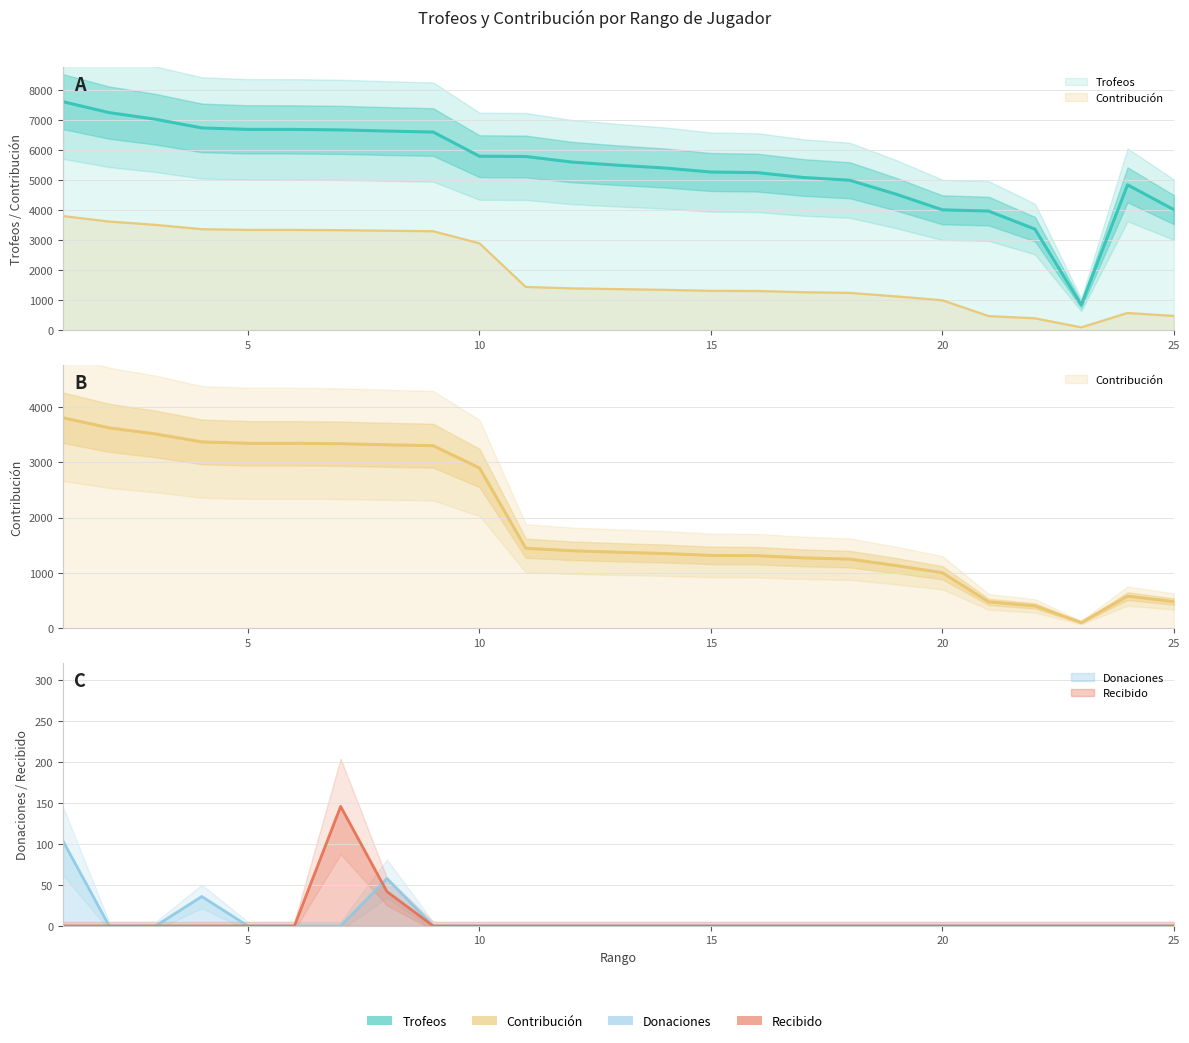

Which label corresponds to the smallest value in the chart?

2